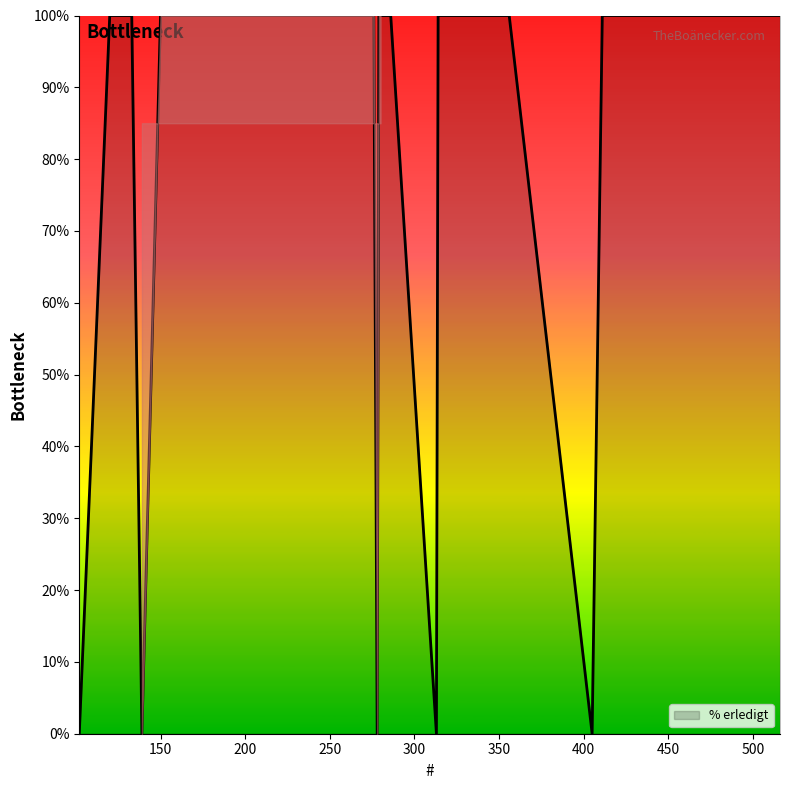

What is the difference between the maximum and minimum values?

100